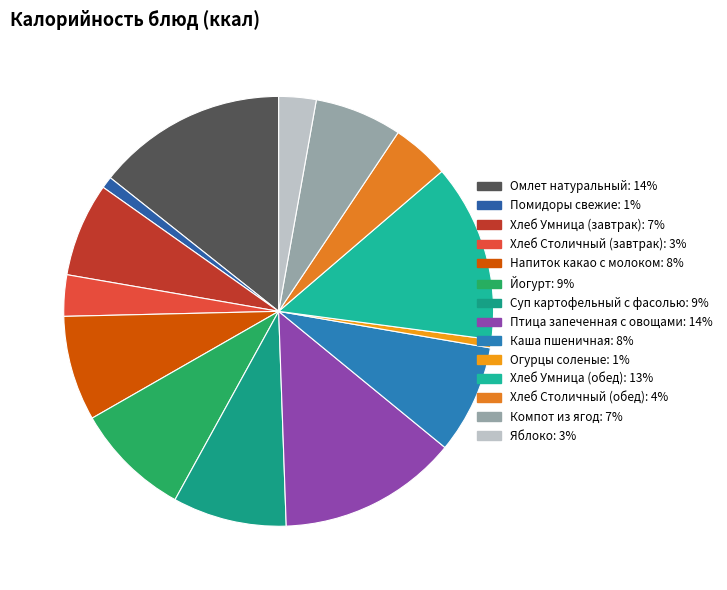

True or false: Каша пшеничная accounts for 16% of the total.

False